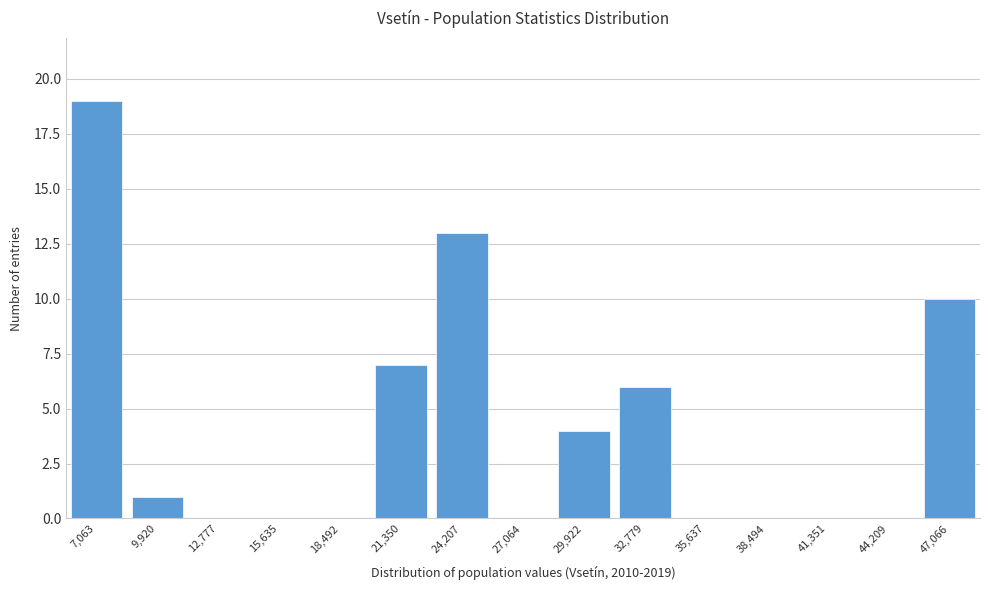

Reading right to left, transcribe all the data shown in this chart.

47,066=10	44,209=0	41,351=0	38,494=0	35,637=0	32,779=6	29,922=4	27,064=0	24,207=13	21,350=7	18,492=0	15,635=0	12,777=0	9,920=1	7,063=19